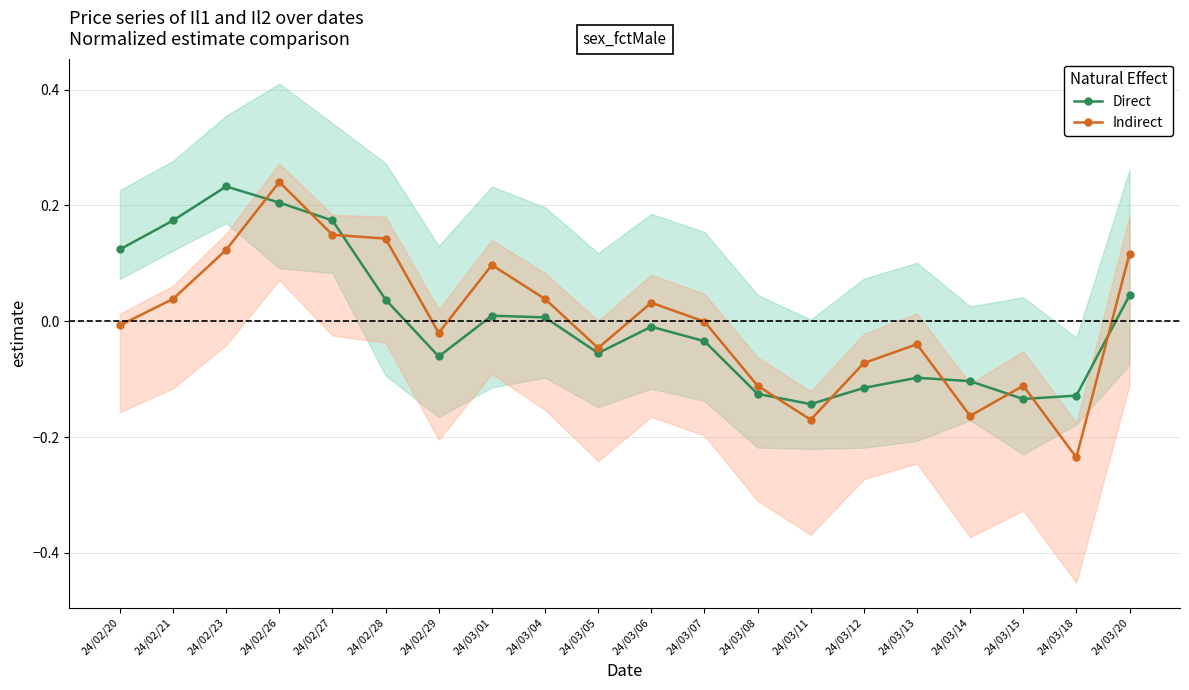

How many times do Indirect and Direct cross each other?

9